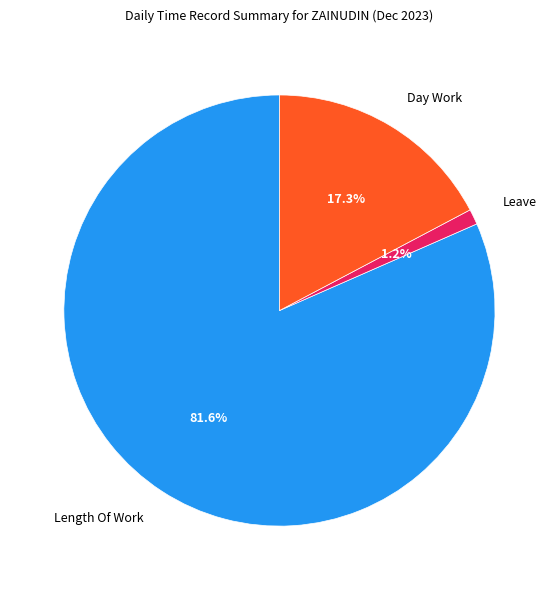

The Length Of Work slice represents 82% of the pie. True or false?

True